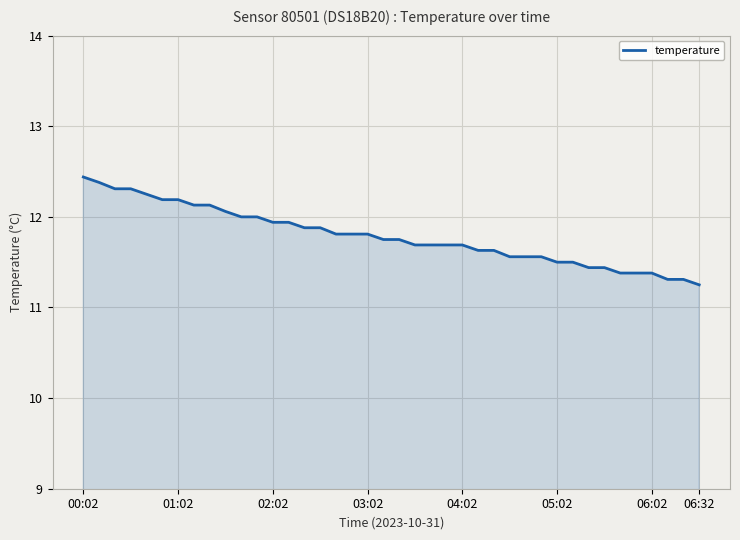

What is the greatest value displayed?

12.4